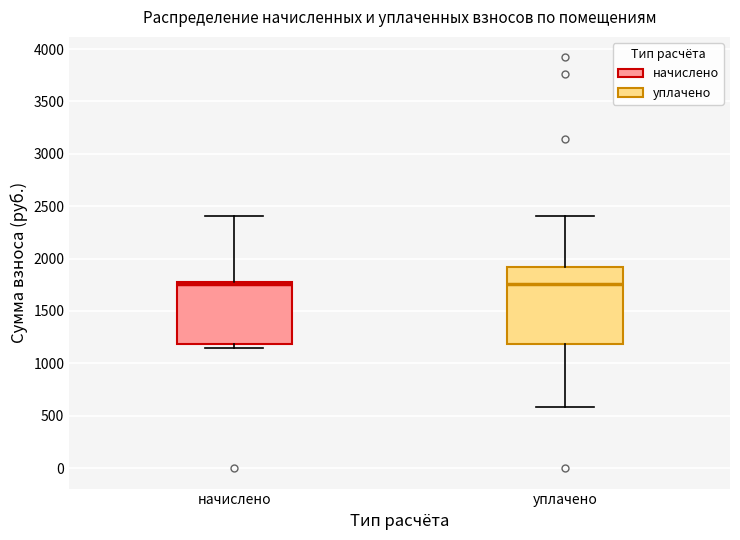

Reading left to right, read every box against the y-axis: the position of its median line, the range the box covers, and the ends of its whiskers. The values are not printed on the chart, so give them approximately, as read against the axis.

начислено: median 1750, box 1200 to 1800, whiskers 1150 to 2400
уплачено: median 1750, box 1200 to 1900, whiskers 600 to 2400